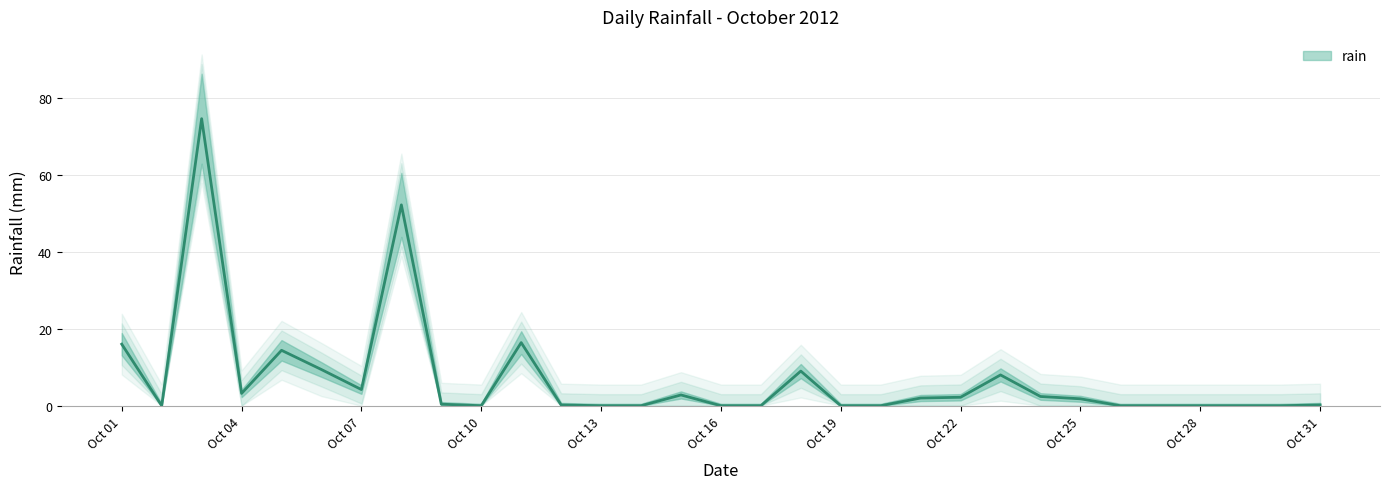

Does the chart have visible grid lines?

Yes